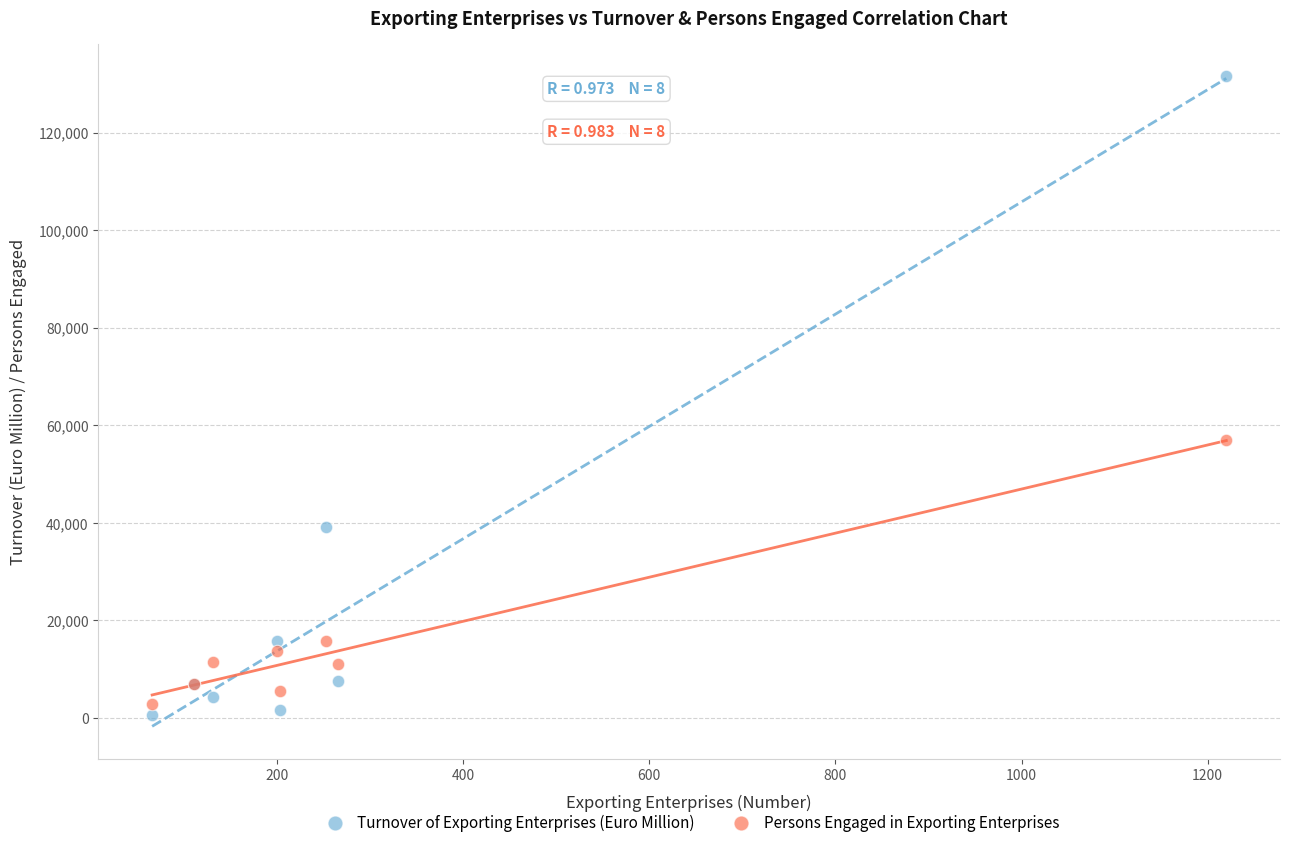

In the Persons Engaged in Exporting Enterprises series, what Y value is closest to 29939?

15803